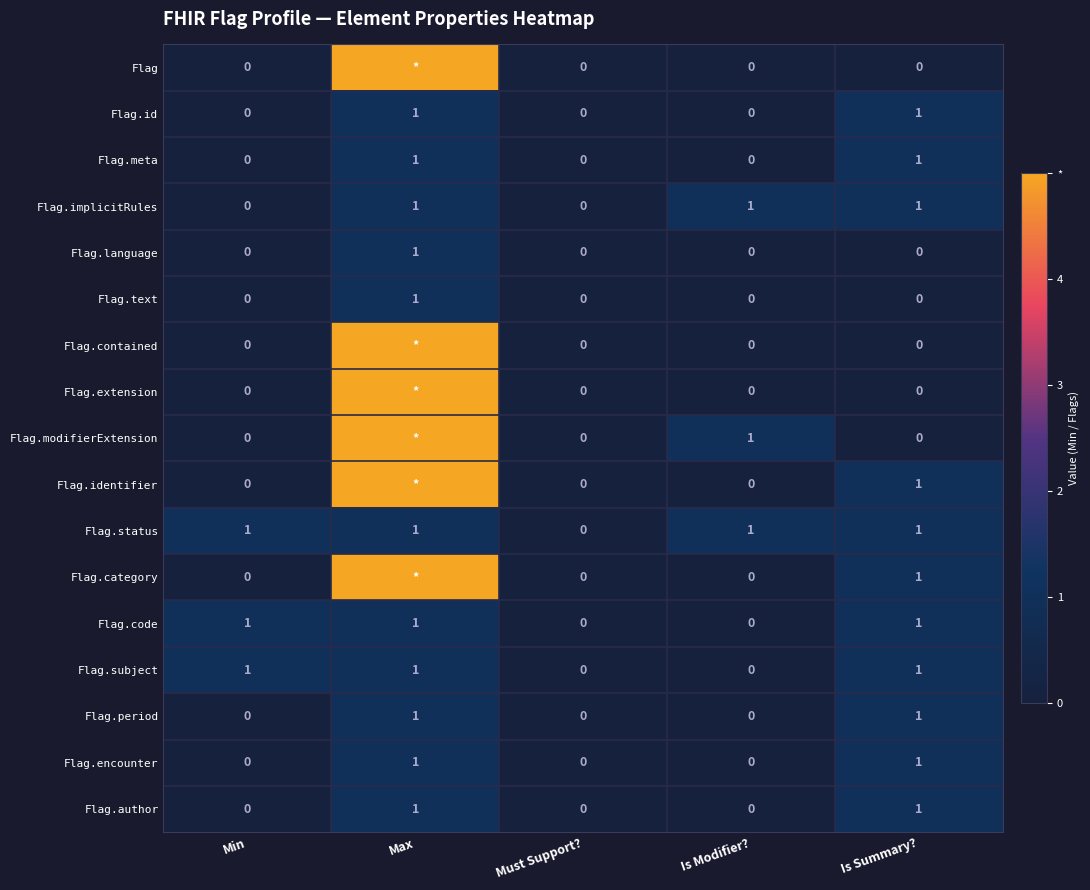

Count the Flag.status values in the range 1 to 2.

4